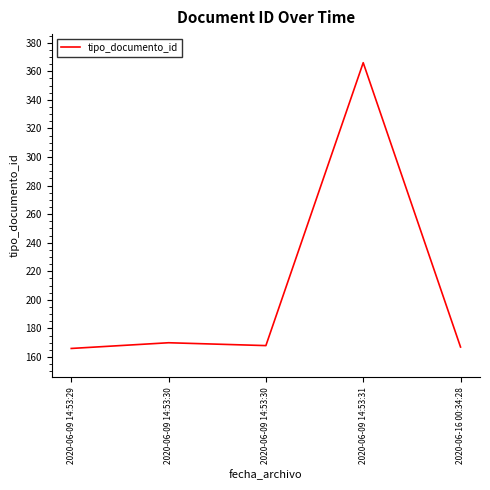

What is the greatest value displayed?

366